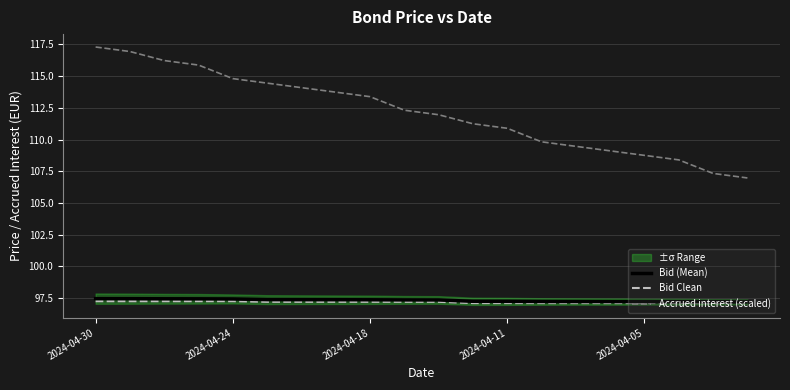

What is the maximum value for Bid (Mean)?

97.5